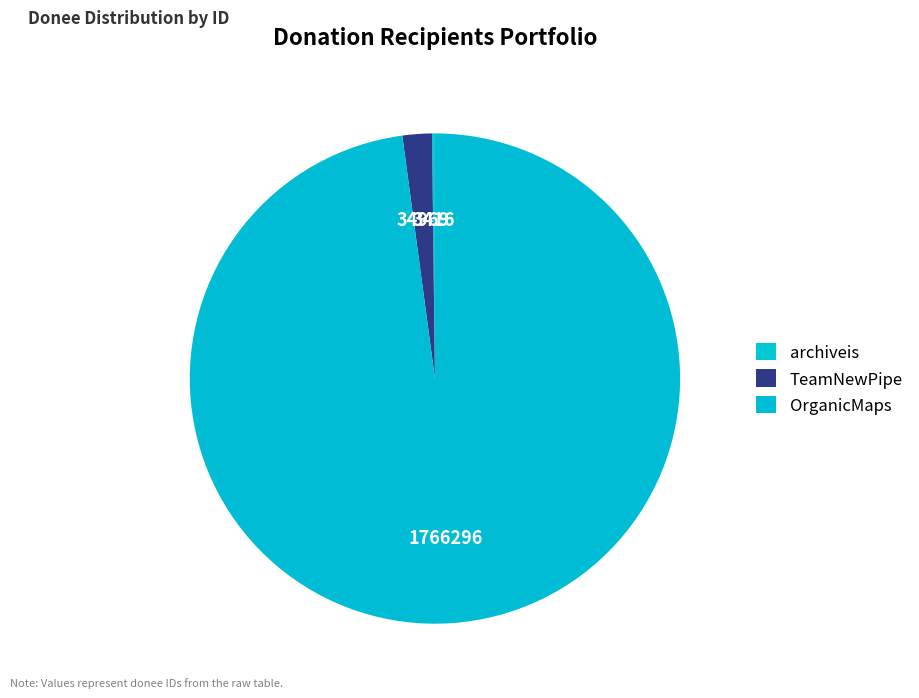

What is the change in value from archiveis to OrganicMaps?

+1762880